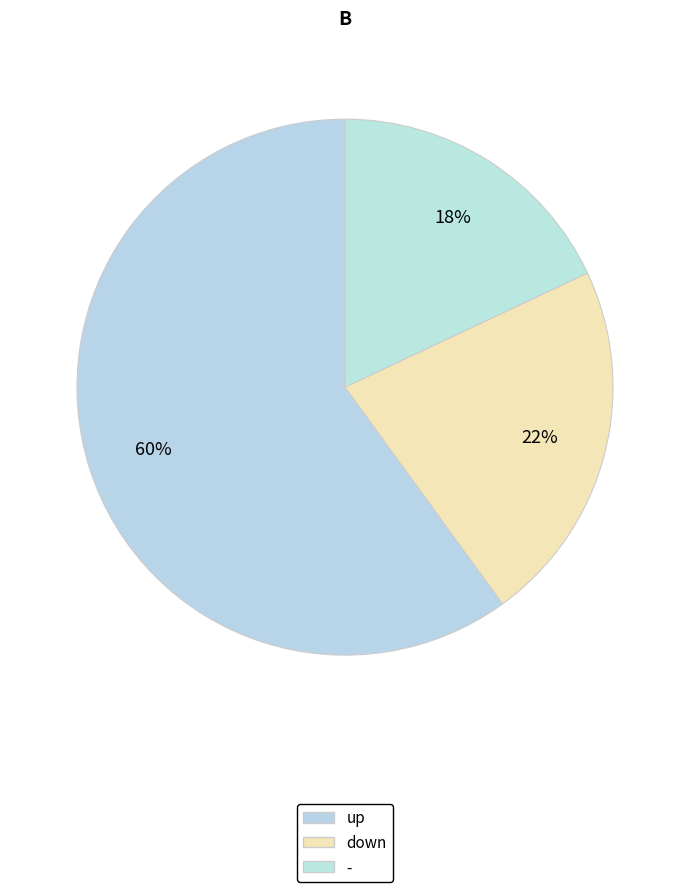

To the nearest percent, what is the difference between the down and up slice percentages?

38%